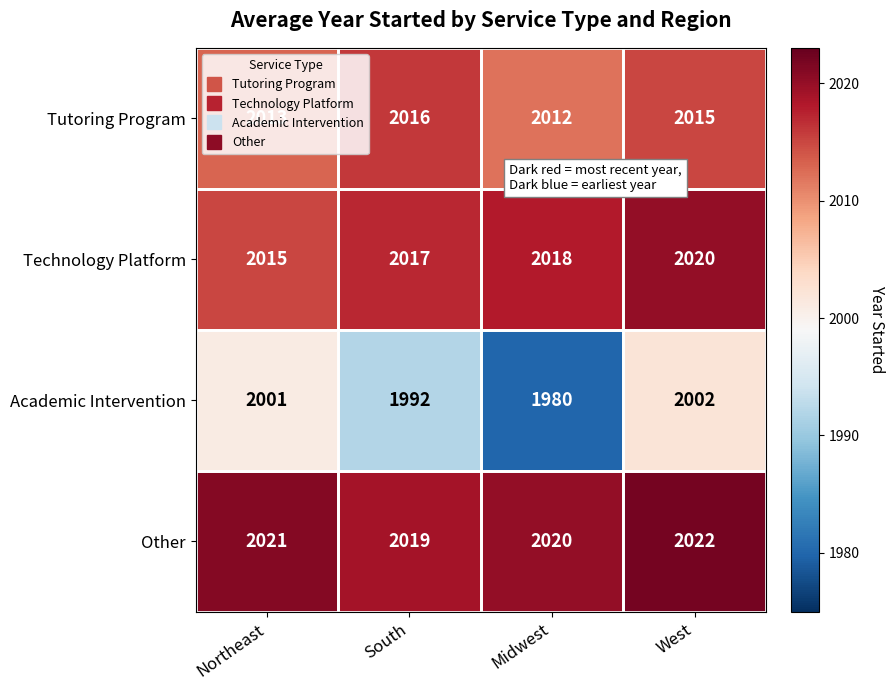

Where does the Tutoring Program series first go above 2015?

South